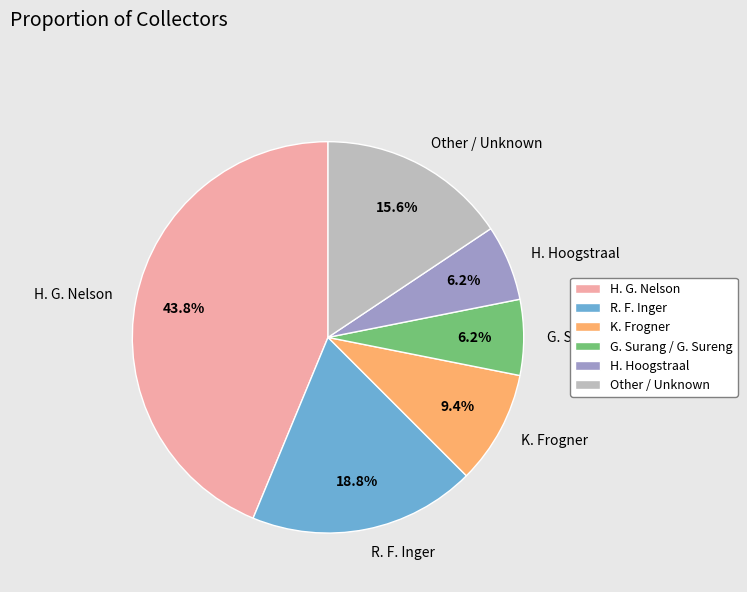

What percentage is the H. Hoogstraal slice, to the nearest percent?

6%